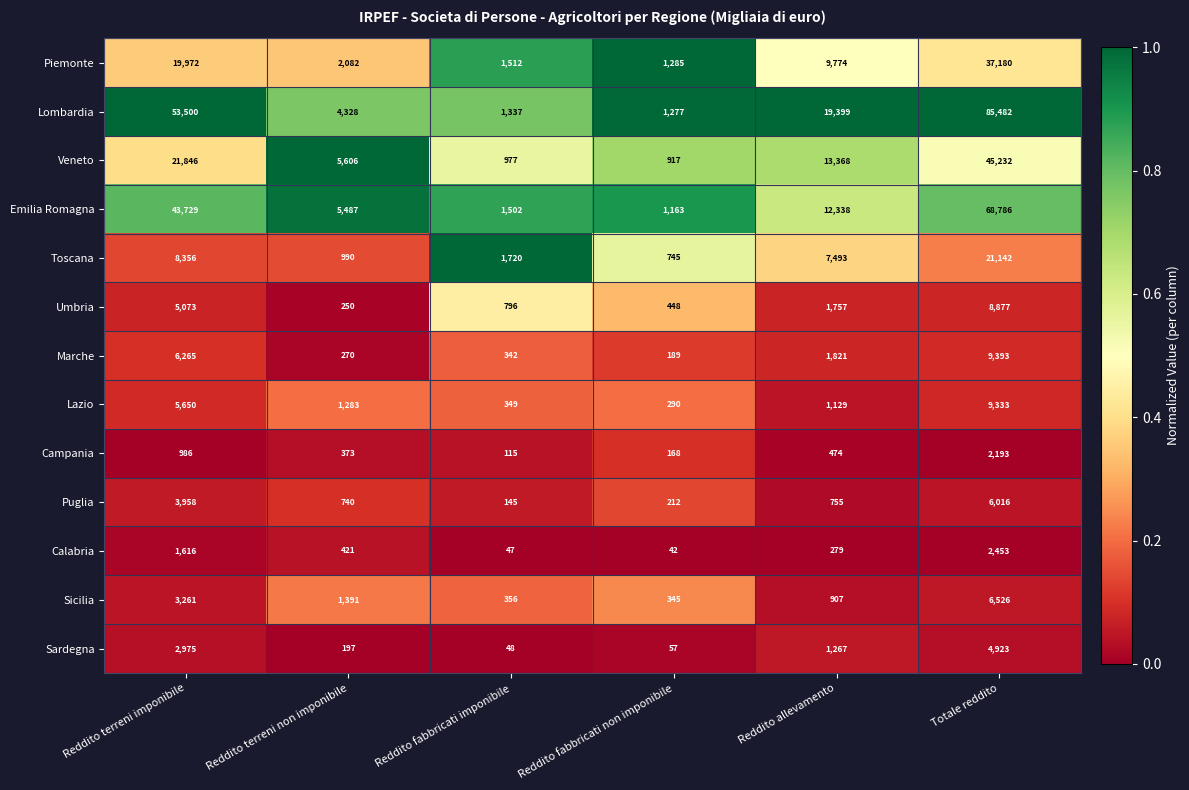

What value does the Emilia Romagna series have at Reddito fabbricati non imponibile, to the nearest 10?

1160